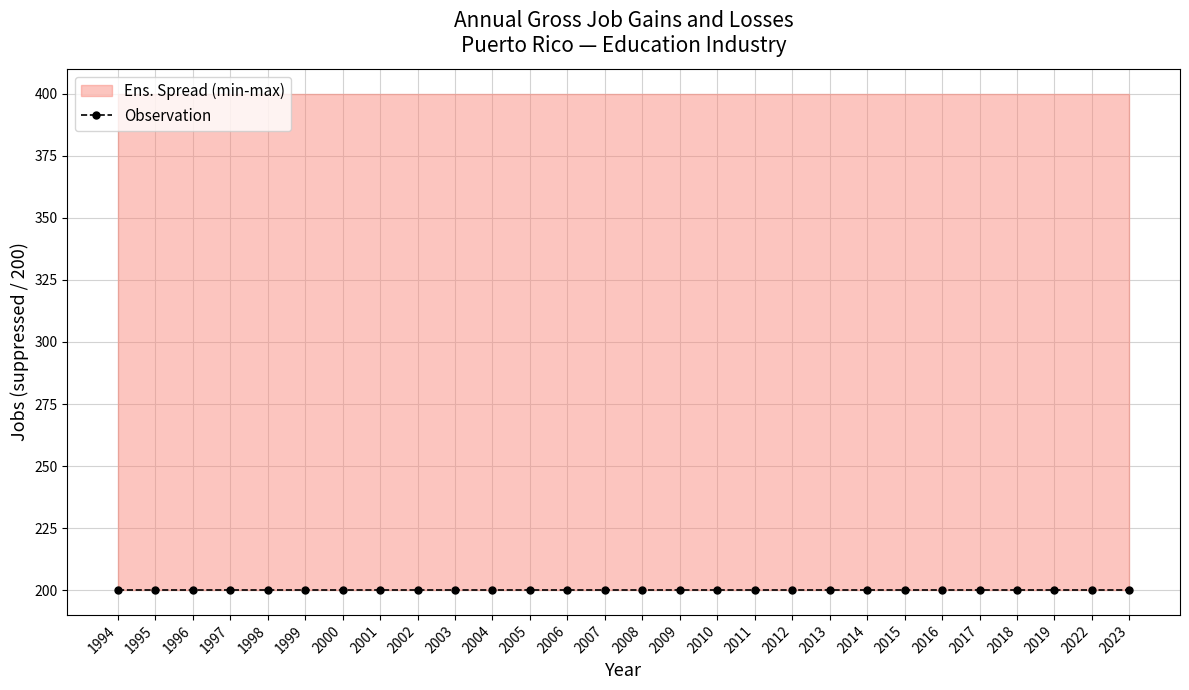

True or false: Opening establishments has more than 1 points higher than both neighbors.

False